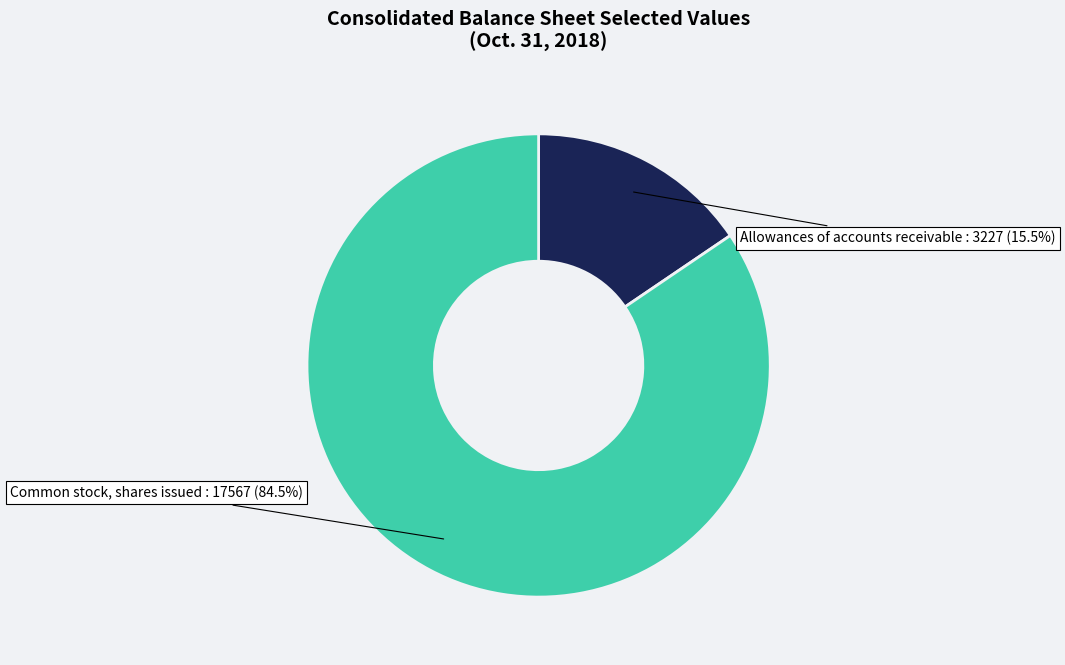

What is the total percentage of Allowances of accounts receivable and Common stock, shares issued?

100.0%